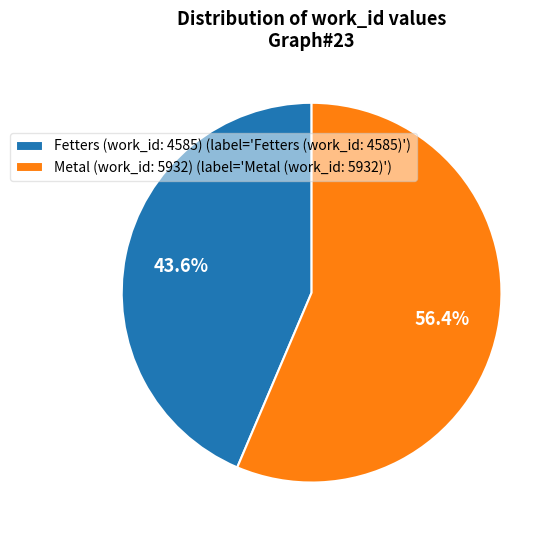

Which category has the smallest portion of the pie?

Fetters (work_id: 4585)